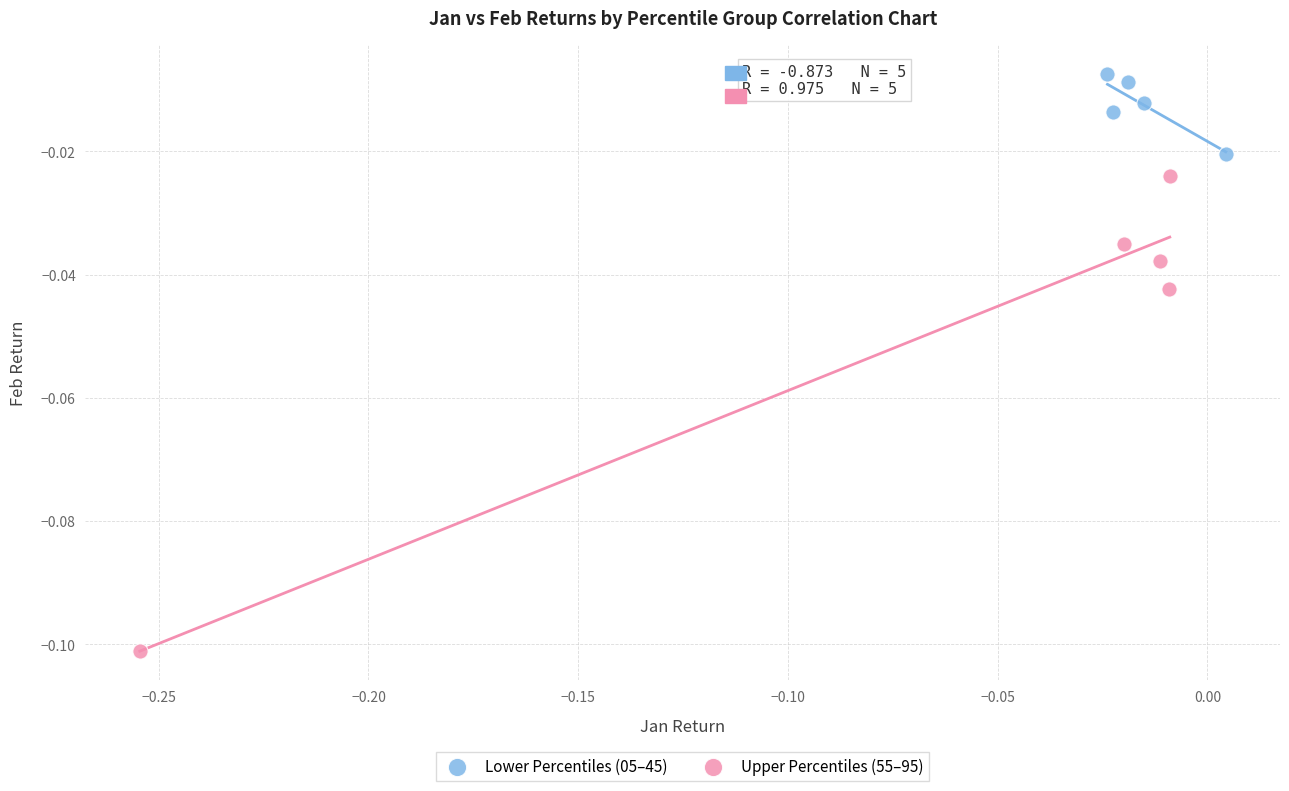

Which series has the widest spread of Y values?

Upper Percentiles (55–95)